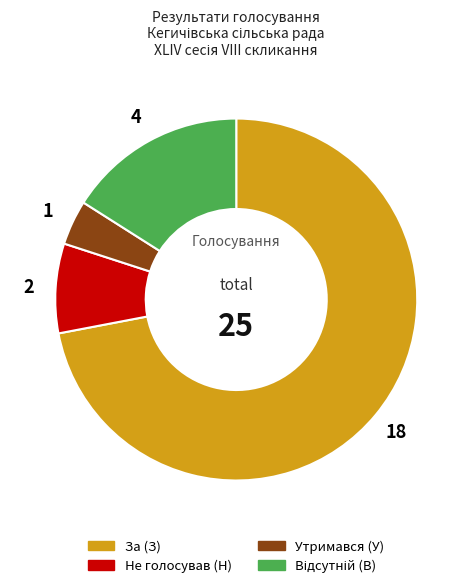

Is it true that За (З) is 67% of the pie?

False